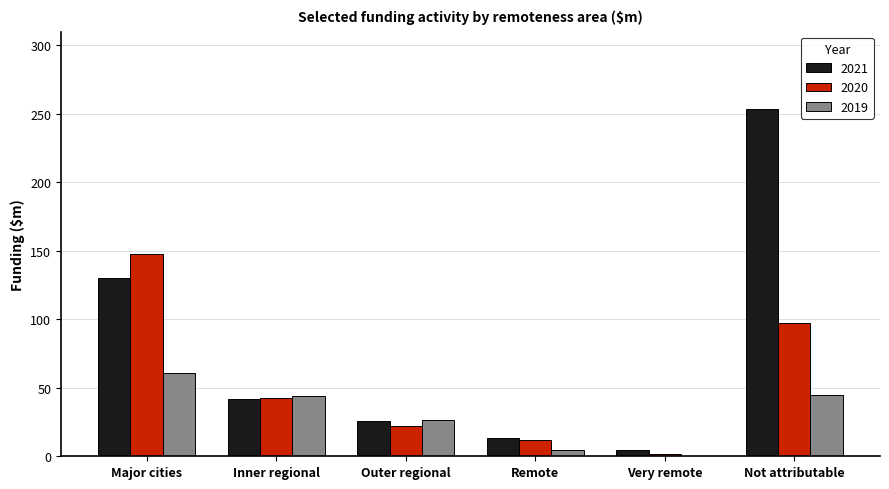

At which category is the sum across all series the highest?

Not attributable